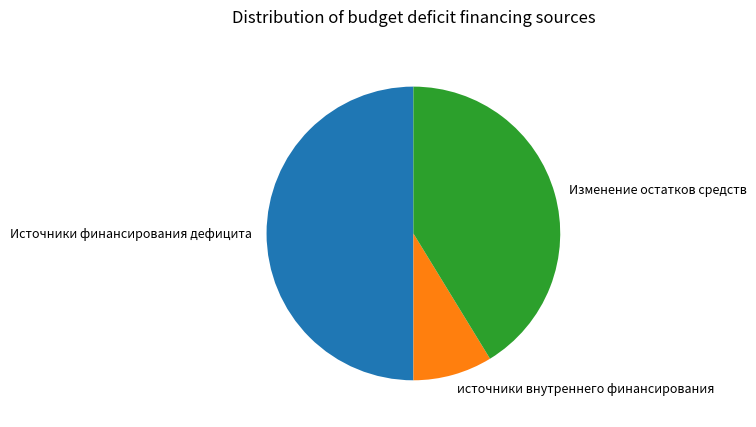

Combined, do Источники финансирования дефицита and Изменение остатков средств account for over 50%?

Yes